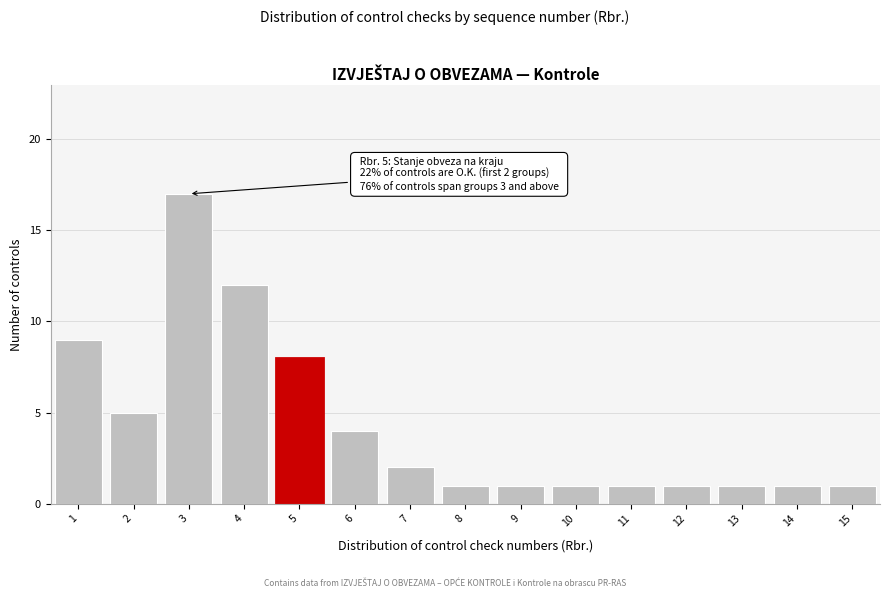

Reading left to right, transcribe all the data shown in this chart.

1=9	2=5	3=17	4=12	5=8	6=4	7=2	8=1	9=1	10=1	11=1	12=1	13=1	14=1	15=1